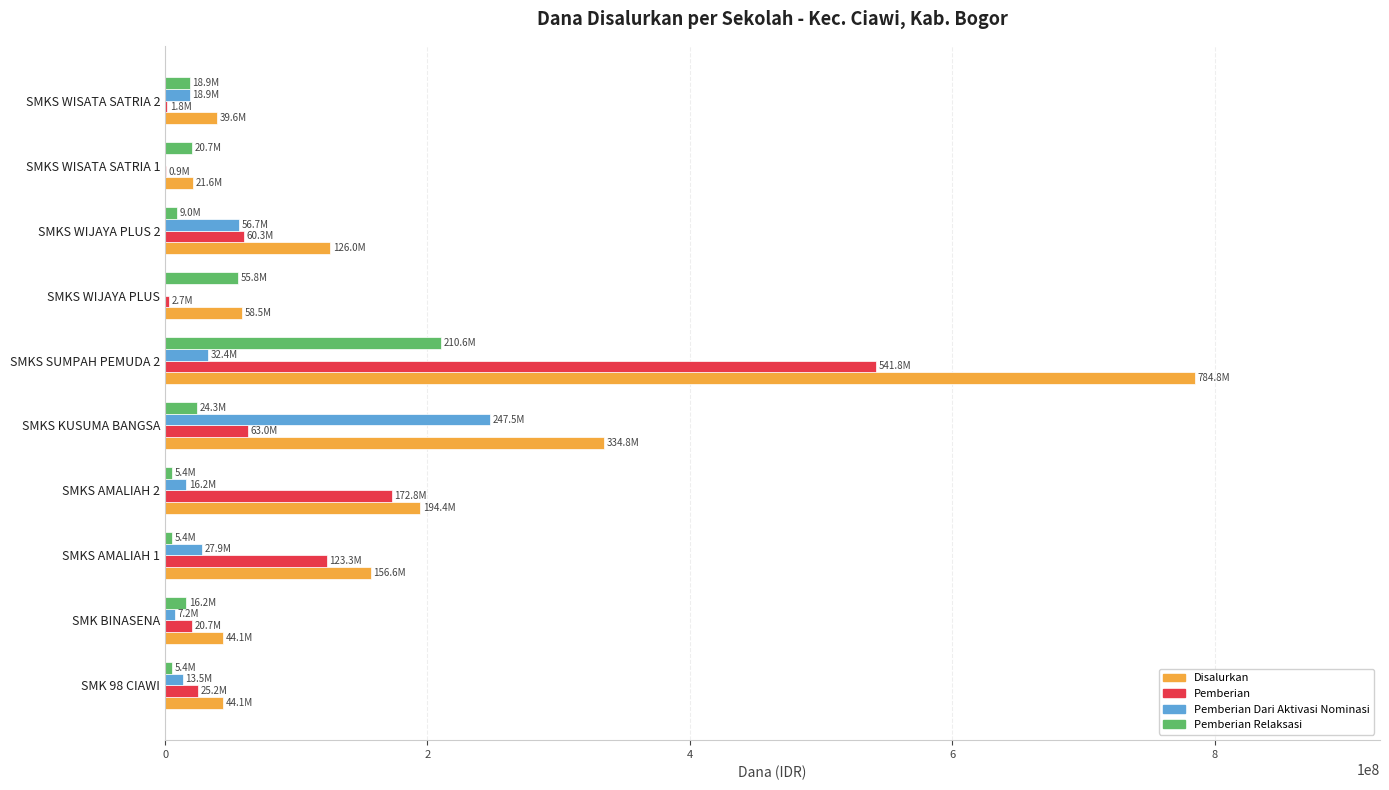

Which series has the widest spread of values?

Disalurkan